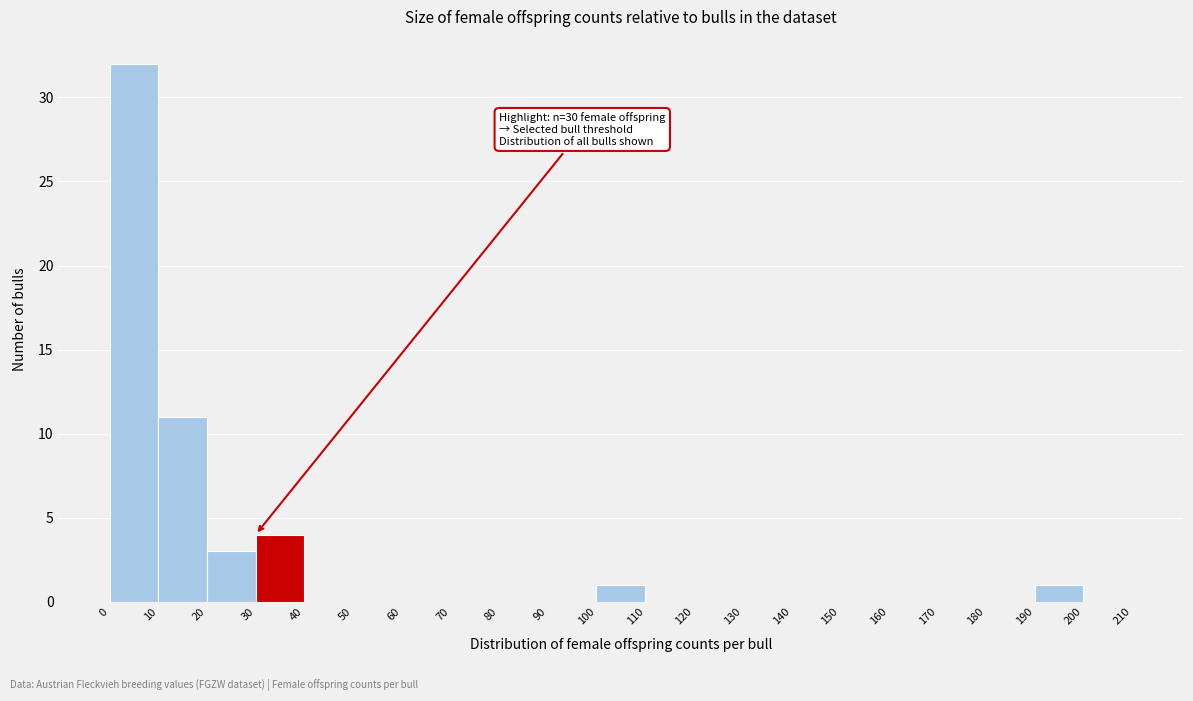

Over which range of the x-axis is the bar tallest?

0 to 10